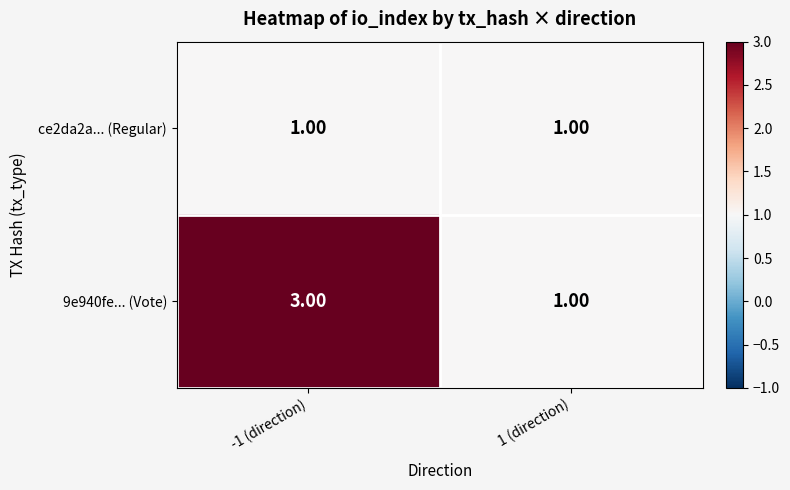

What is the sum of all 9e940fe... (Vote) values?

4